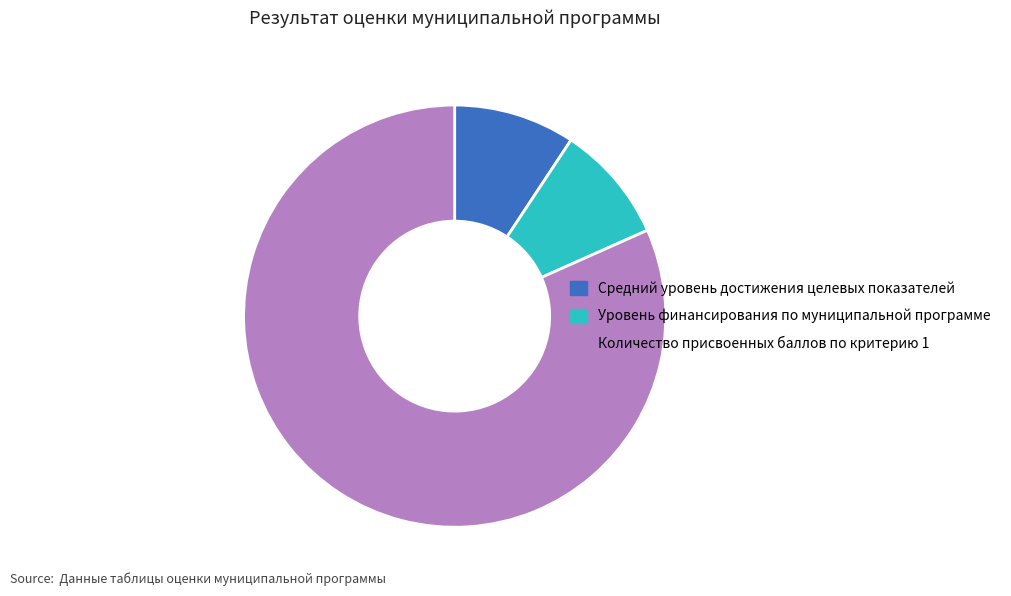

Is it true that Уровень финансирования по муниципальной программе is 9% of the pie?

True